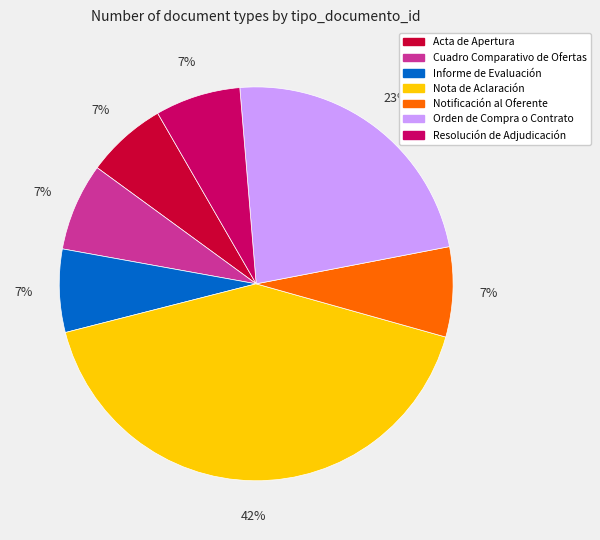

The Nota de Aclaración slice represents 48% of the pie. True or false?

False